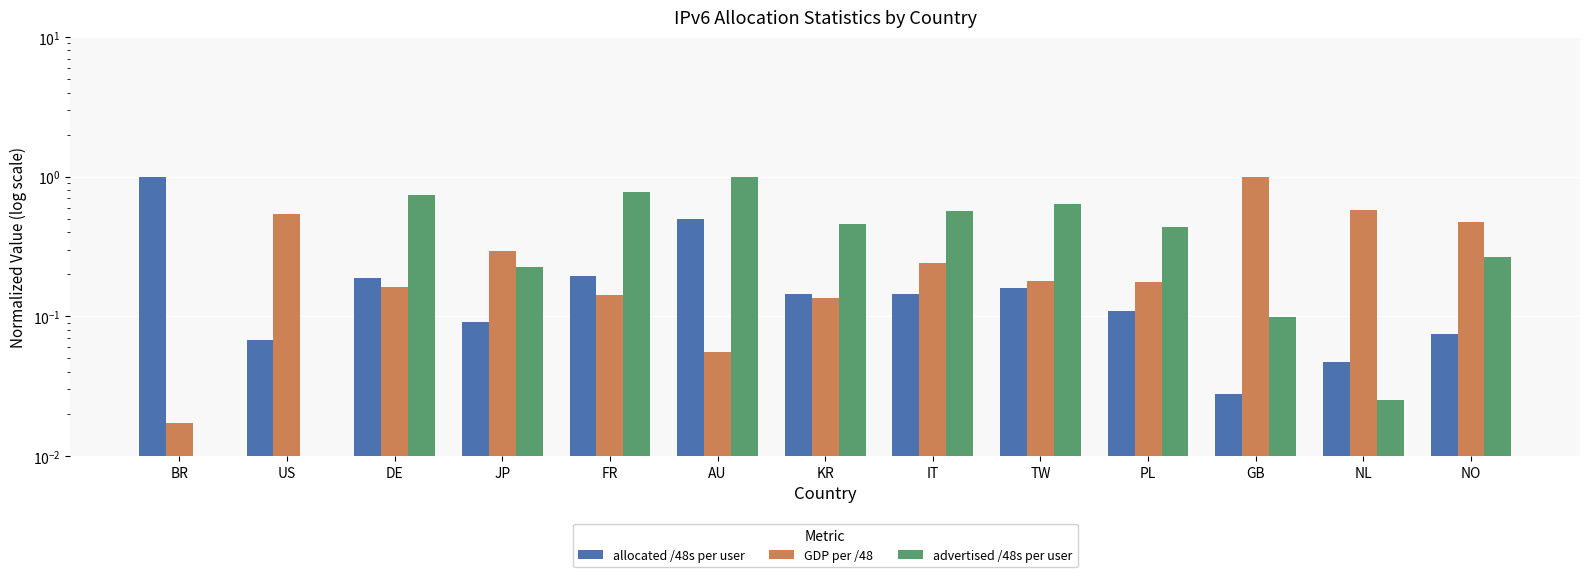

Which category has the highest value across all series?

BR